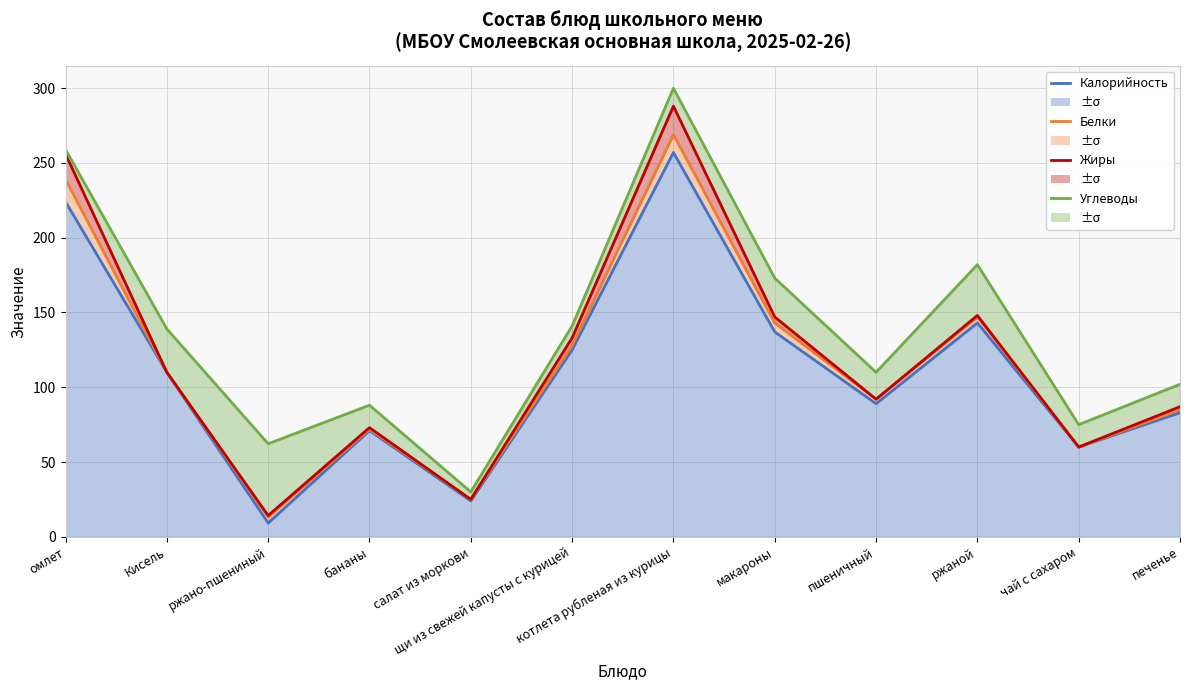

Reading left to right, extract all data points from this chart.

Калорийность: омлет=224.0	Кисель=110.0	ржано-пшениный=9.2	бананы=71.0	салат из моркови=24.0	щи из свежей капусты с курицей=125.0	котлета рубленая из курицы=257.0	макароны=137.0	пшеничный=89.0	ржаной=143.0	чай с сахаром=60.0	печенье=83.0
Белки: омлет=239.0	Кисель=110.0	ржано-пшениный=13.2	бананы=72.0	салат из моркови=25.0	щи из свежей капусты с курицей=128.0	котлета рубленая из курицы=269.0	макароны=143.0	пшеничный=92.0	ржаной=147.0	чай с сахаром=60.0	печенье=85.0
Жиры: омлет=256.0	Кисель=110.0	ржано-пшениный=14.2	бананы=73.0	салат из моркови=25.0	щи из свежей капусты с курицей=133.0	котлета рубленая из курицы=288.0	макароны=147.0	пшеничный=92.0	ржаной=148.0	чай с сахаром=60.0	печенье=87.0
Углеводы: омлет=259.0	Кисель=139.0	ржано-пшениный=62.2	бананы=88.0	салат из моркови=30.0	щи из свежей капусты с курицей=141.0	котлета рубленая из курицы=300.0	макароны=173.0	пшеничный=110.0	ржаной=182.0	чай с сахаром=75.0	печенье=102.0